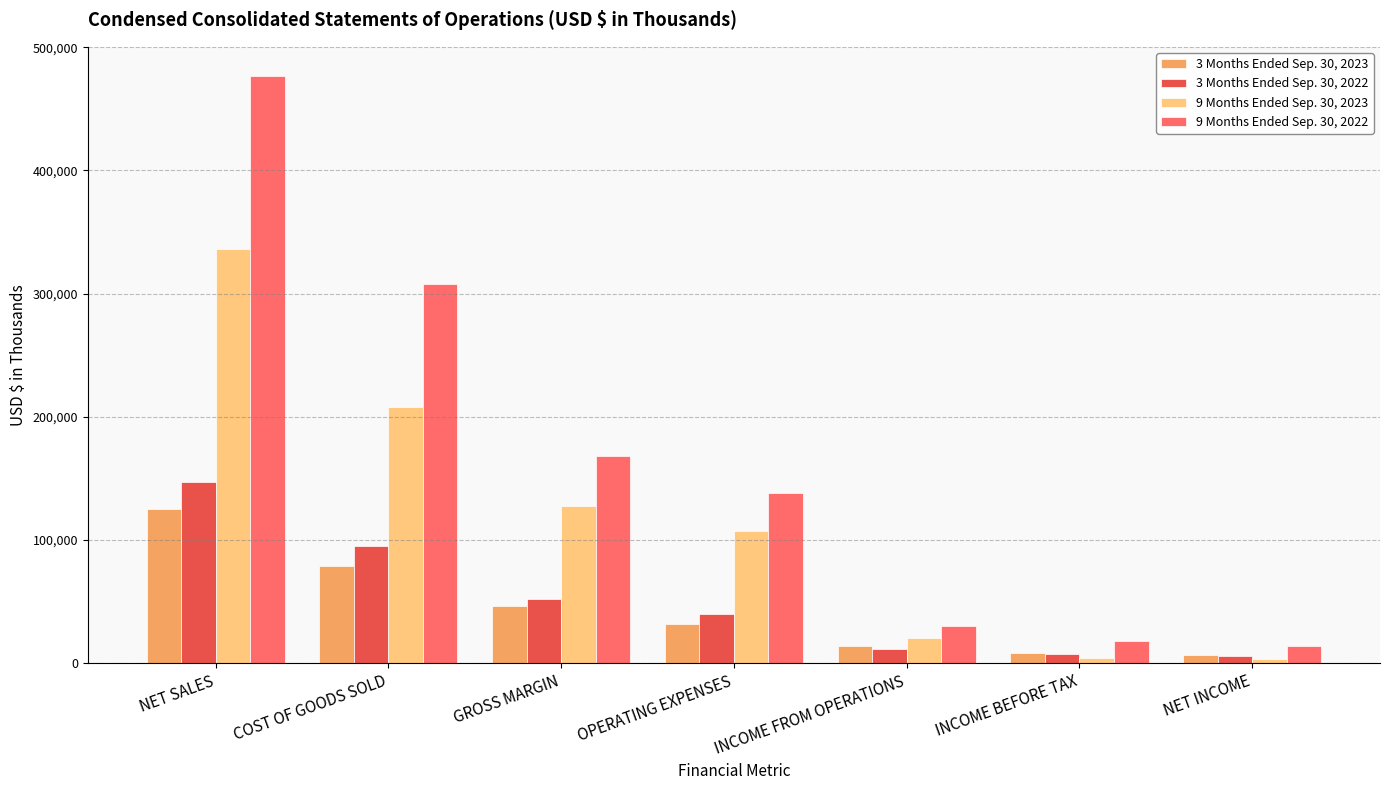

What are all the series names shown in the legend?

3 Months Ended Sep. 30, 2023, 3 Months Ended Sep. 30, 2022, 9 Months Ended Sep. 30, 2023, 9 Months Ended Sep. 30, 2022